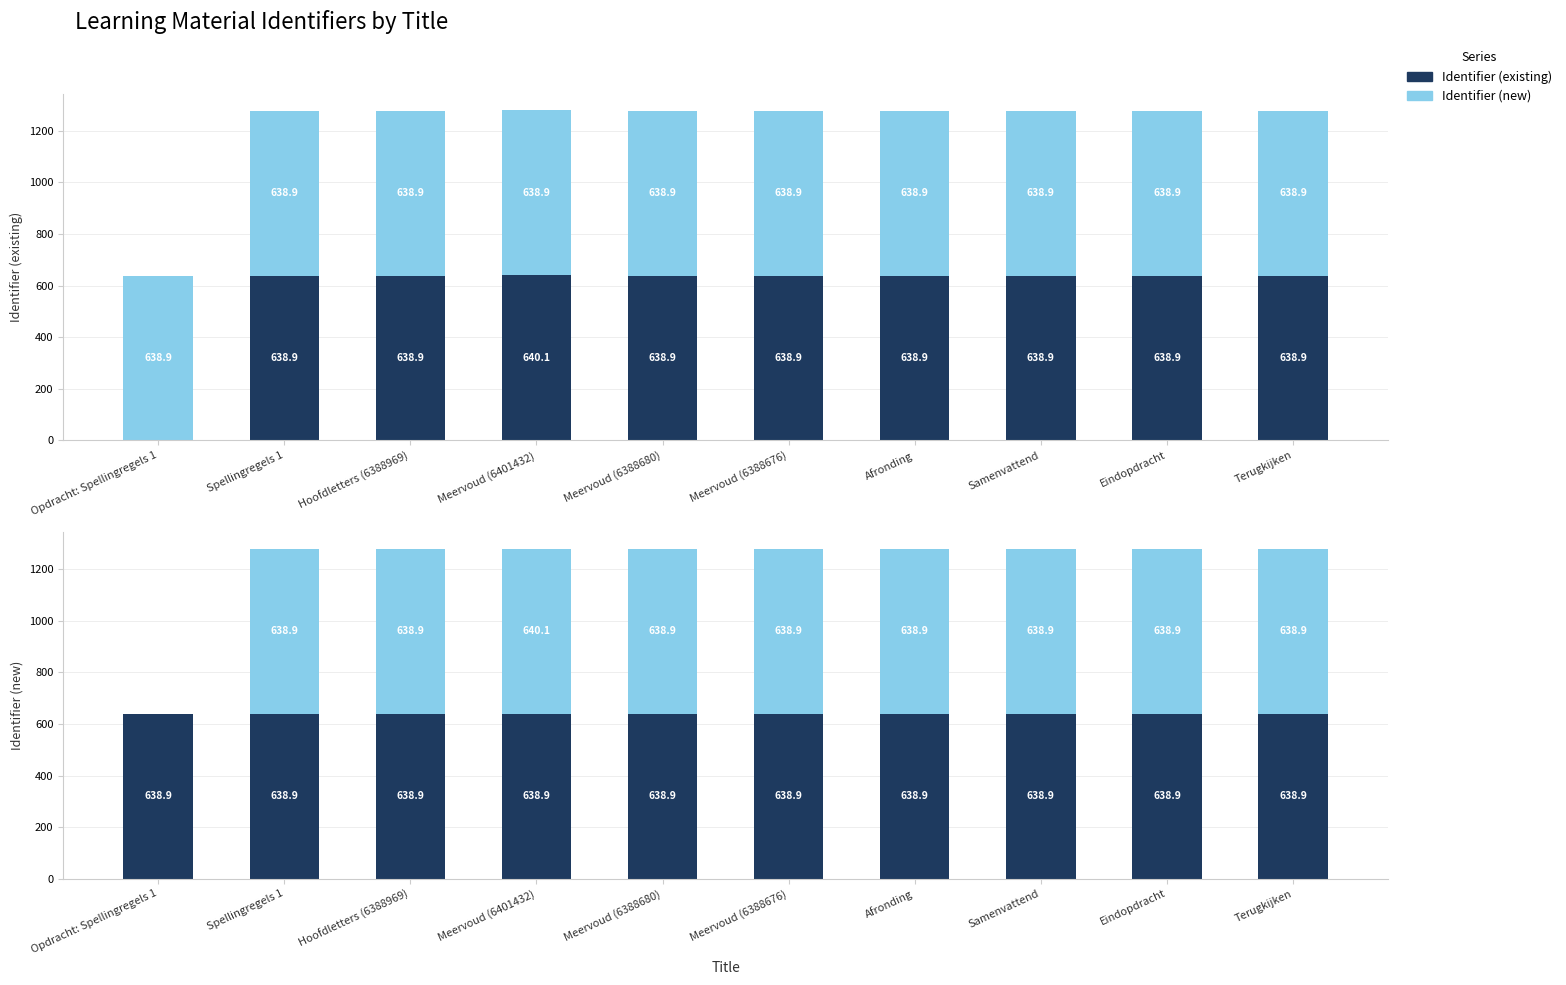

Is it true that Identifier (new) equals 229.1 at Meervoud (6388680)?

False